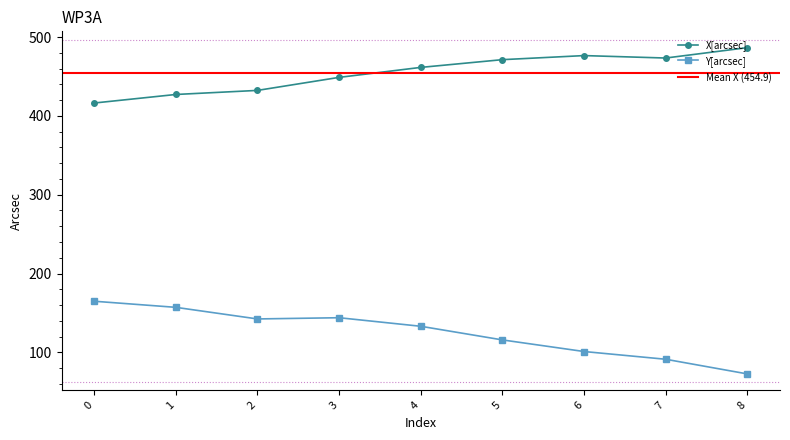

Reading left to right, what are all the values shown in this chart?

X[arcsec]: 416.3	427.2	432.3	448.9	461.5	471.4	476.5	473.4	486.6
Y[arcsec]: 164.9	157.1	142.4	144.0	133.1	115.8	101.1	91.3	72.7